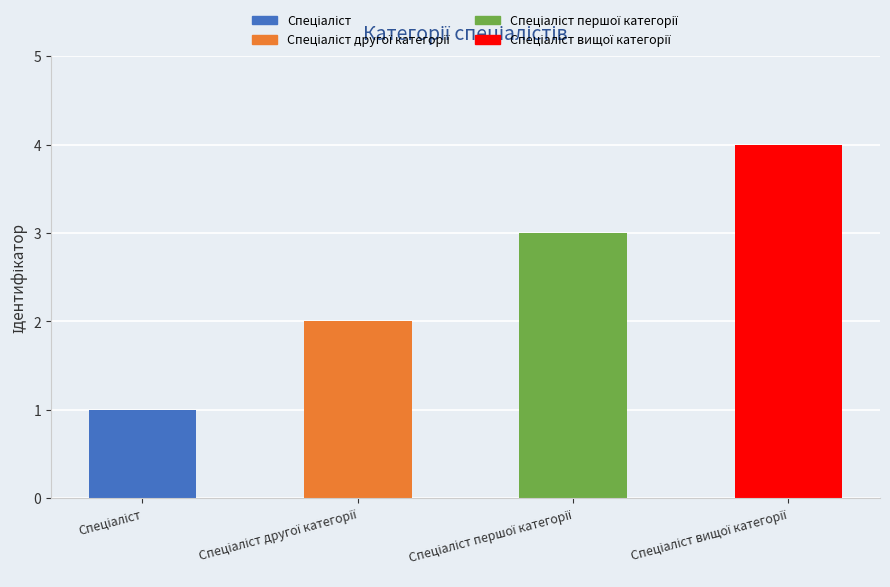

What is the sum of all values?

10